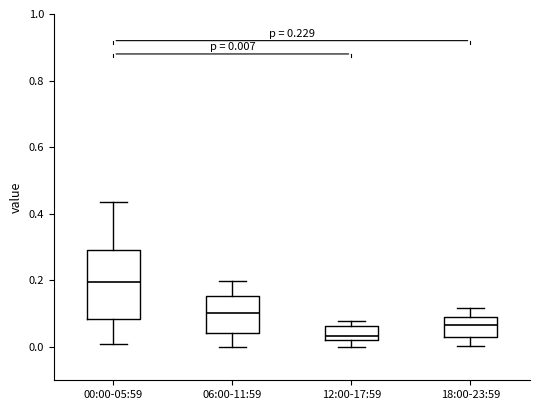

Which box has the highest median line?

00:00-05:59